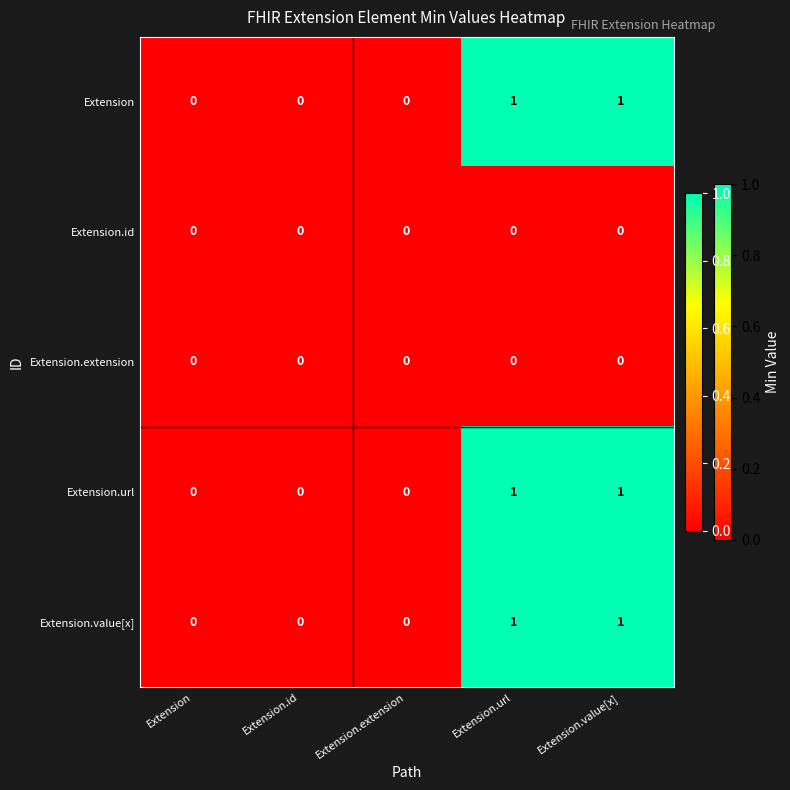

Count the Extension.url values in the range 0 to 1.

5